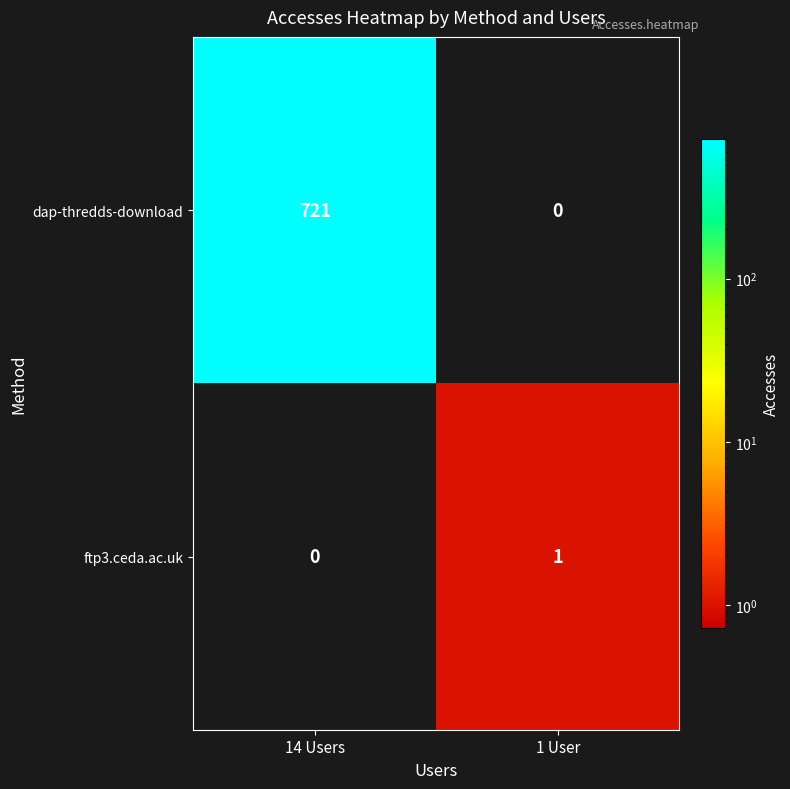

Which category has the highest value in the ftp3.ceda.ac.uk series?

1 User